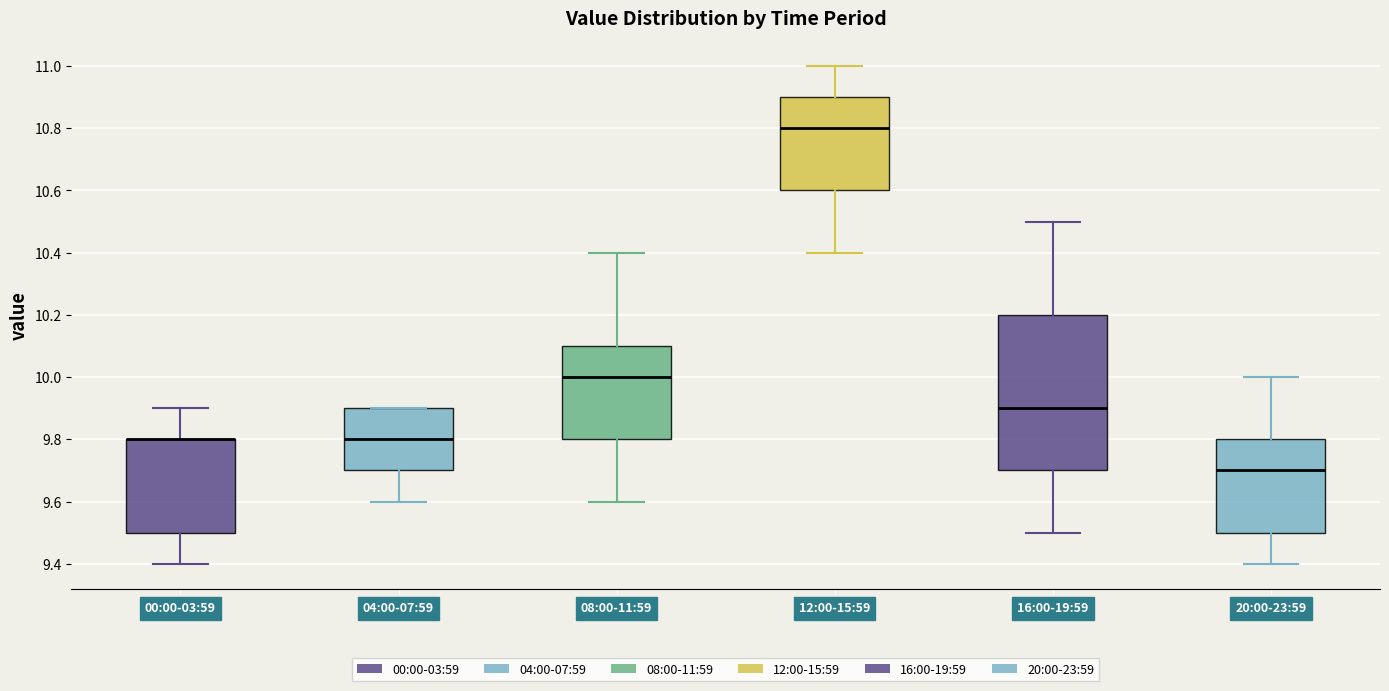

Comparing the boxes themselves (not the whiskers), which one is the tallest?

16:00-19:59